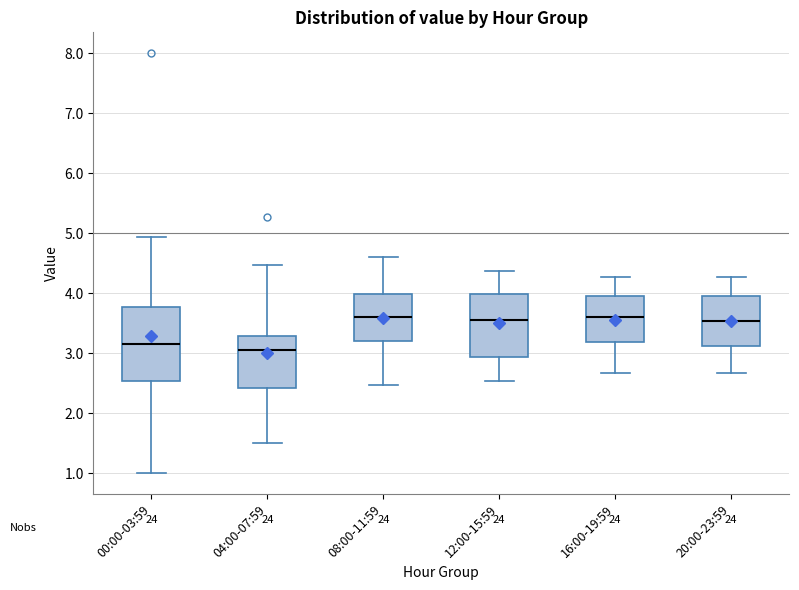

Reading left to right, read every box against the y-axis: the position of its median line, the range the box covers, and the ends of its whiskers. The values are not printed on the chart, so give them approximately, as read against the axis.

00:00-03:59: median 3.2, box 2.5 to 3.8, whiskers 1.0 to 4.9
04:00-07:59: median 3.1, box 2.4 to 3.3, whiskers 1.5 to 4.5
08:00-11:59: median 3.6, box 3.2 to 4.0, whiskers 2.5 to 4.6
12:00-15:59: median 3.6, box 2.9 to 4.0, whiskers 2.5 to 4.4
16:00-19:59: median 3.6, box 3.2 to 4.0, whiskers 2.7 to 4.3
20:00-23:59: median 3.5, box 3.1 to 4.0, whiskers 2.7 to 4.3